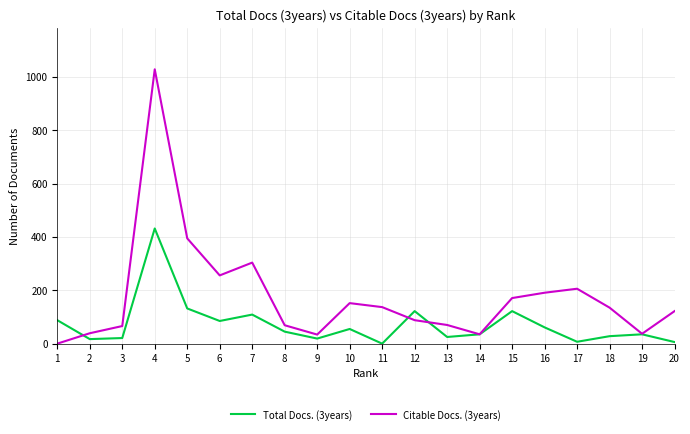

Between 6 and 18, which series saw the biggest shift?

Citable Docs. (3years)